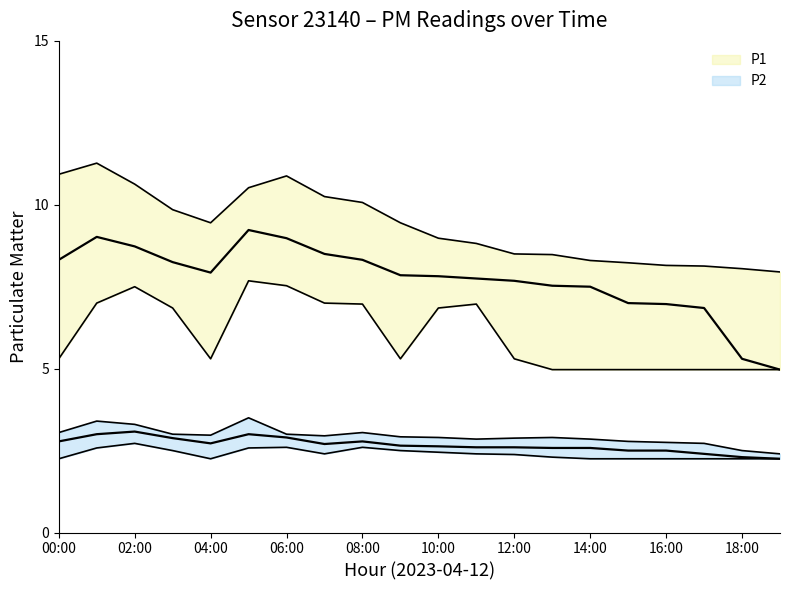

Which series has the widest spread of values?

P1_mean